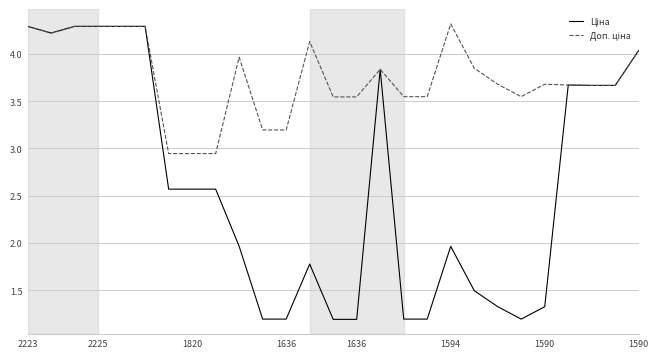

What is the smallest value displayed?

1.2